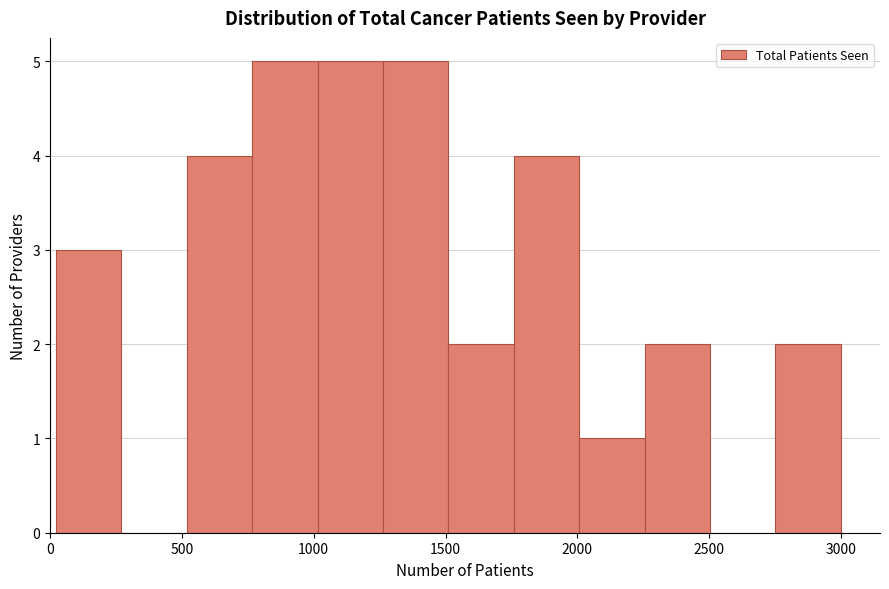

Reading left to right, list every bar in this chart as the range it spans on the x-axis followed by its height. Neither the bar edges nor the heights are printed on the chart, so give them approximately, as read against the axes.

0 to 250: 3
250 to 500: 0
500 to 750: 4
750 to 1000: 5
1000 to 1250: 5
1250 to 1500: 5
1500 to 1750: 2
1750 to 2000: 4
2000 to 2250: 1
2250 to 2500: 2
2500 to 2750: 0
2750 to 3000: 2